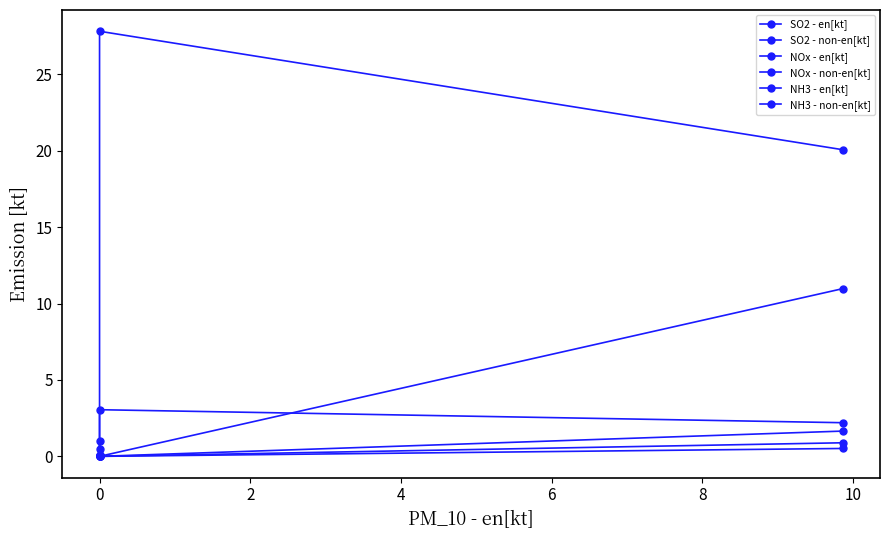

What are all the series names shown in the legend?

SO2 - en[kt], SO2 - non-en[kt], NOx - en[kt], NOx - non-en[kt], NH3 - en[kt], NH3 - non-en[kt]